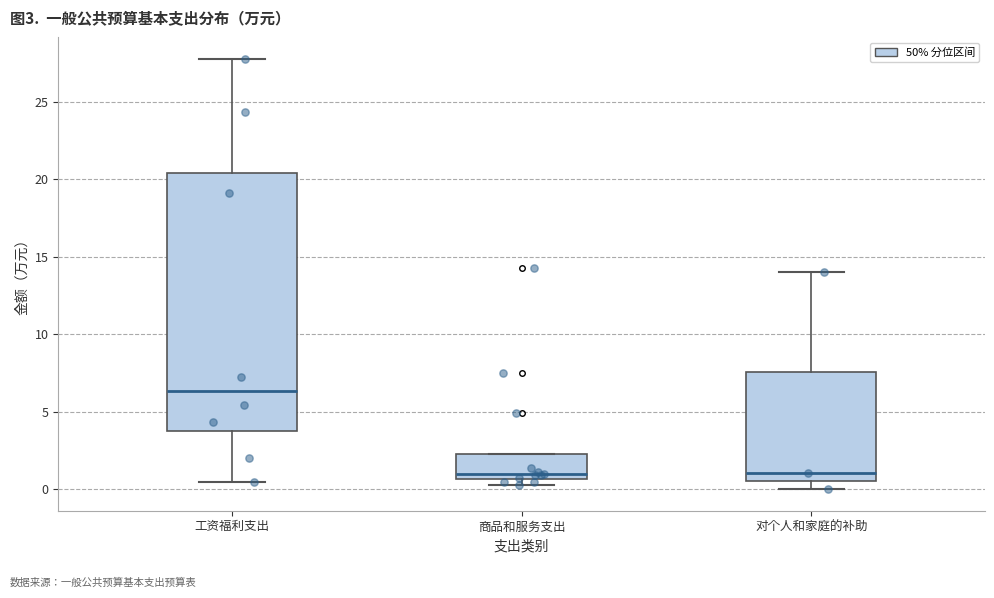

Reading left to right, read every box against the y-axis: the position of its median line, the range the box covers, and the ends of its whiskers. The values are not printed on the chart, so give them approximately, as read against the axis.

工资福利支出: median 6.5, box 4.0 to 20.5, whiskers 0.5 to 28.0
商品和服务支出: median 1.0, box 0.5 to 2.5, whiskers 0.5 (just below the box's lower edge) to 2.5
对个人和家庭的补助: median 1.0, box 0.5 to 7.5, whiskers 0.0 to 14.0